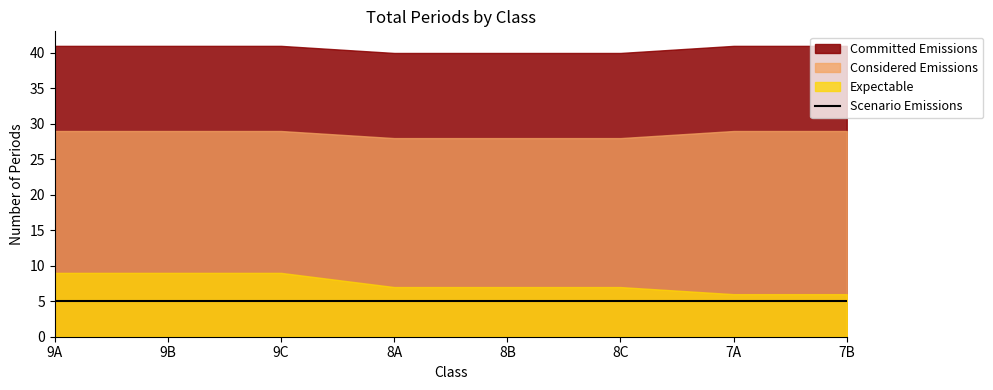

How many lines are shown in the chart?

4